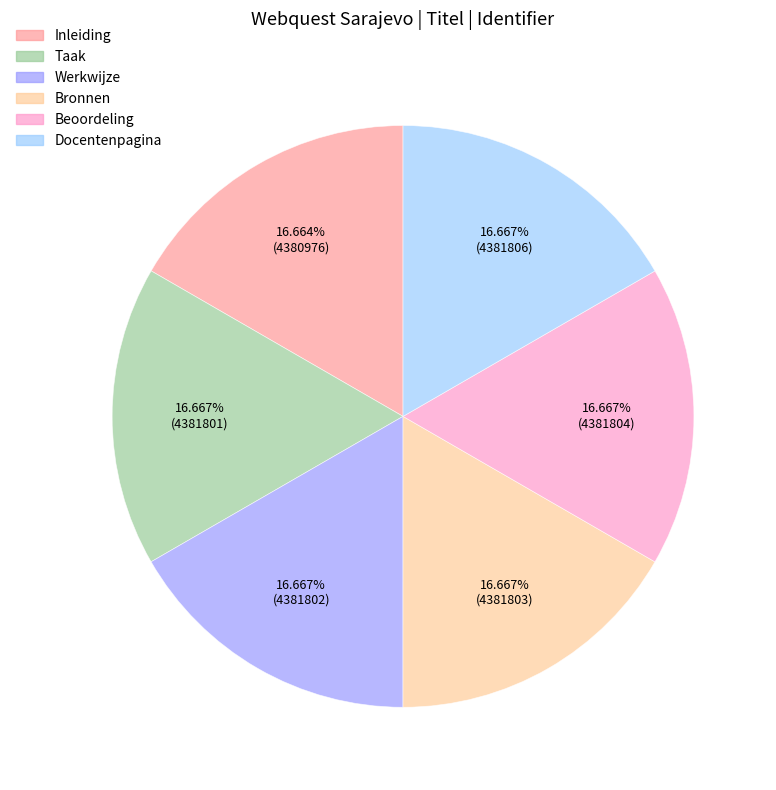

What is the ratio of the value at Bronnen to the value at Inleiding?

1.0